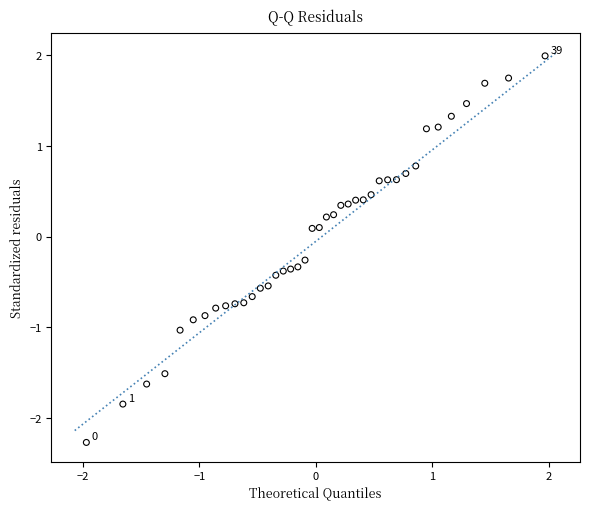

What is the range of Y values (max minus min)?

4.3